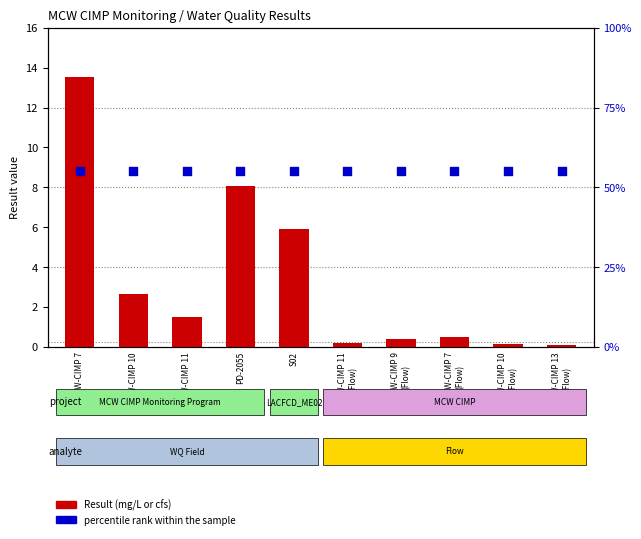

Which series reaches the maximum Y coordinate?

percentile rank within the sample